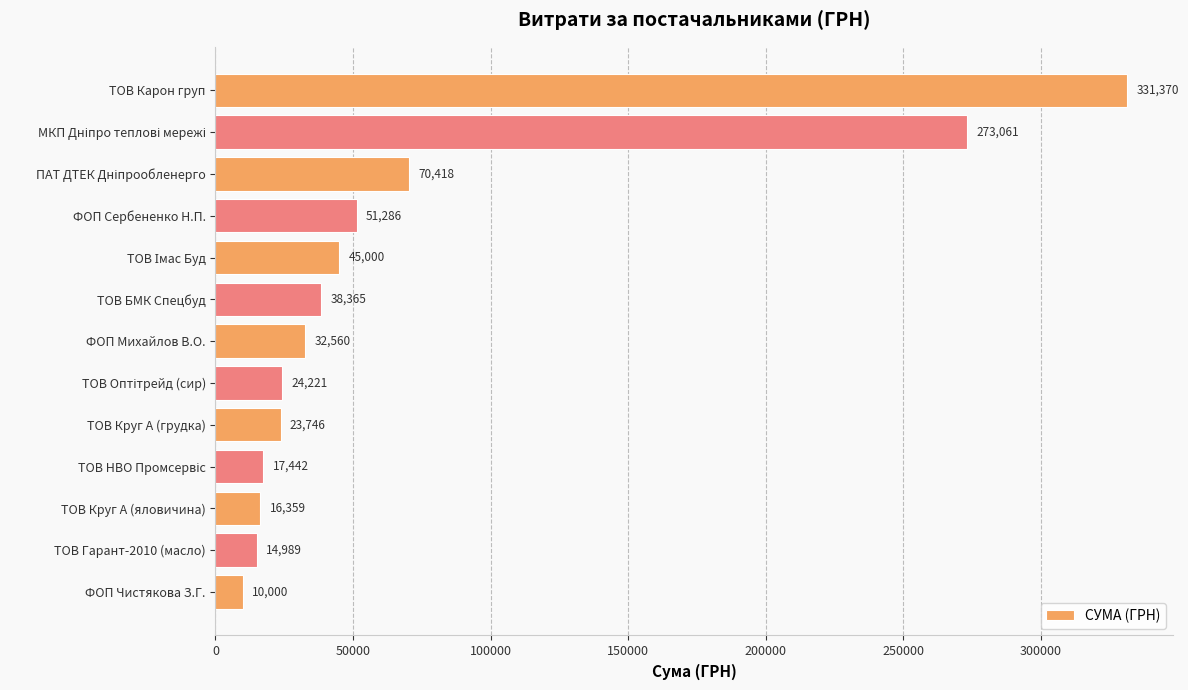

What is the greatest value displayed?

331370.4